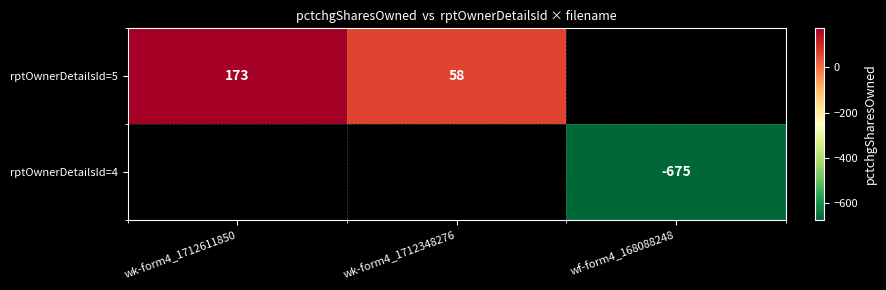

The rptOwnerDetailsId=5 series shows 103 at wk-form4_1712348276. True or false?

False